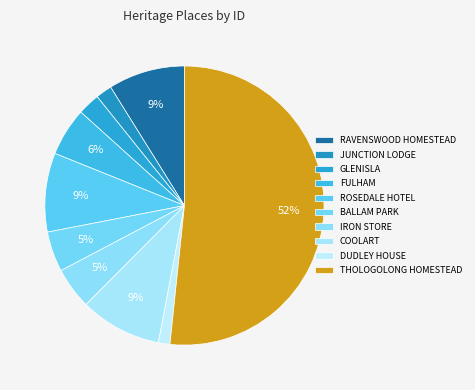

How many segments does this pie chart have?

10